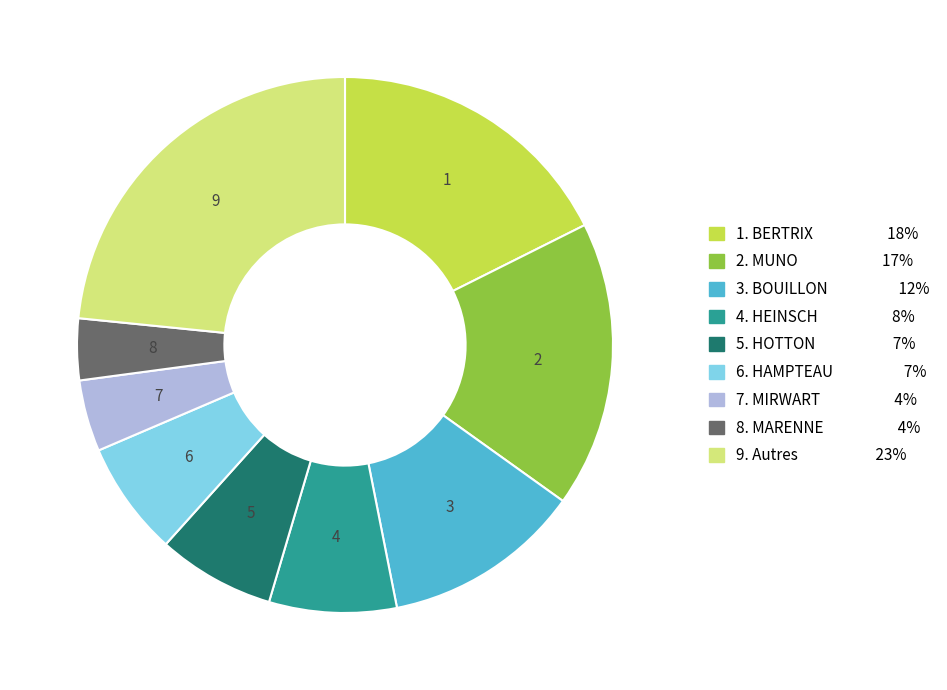

Is there a majority slice in this chart?

No